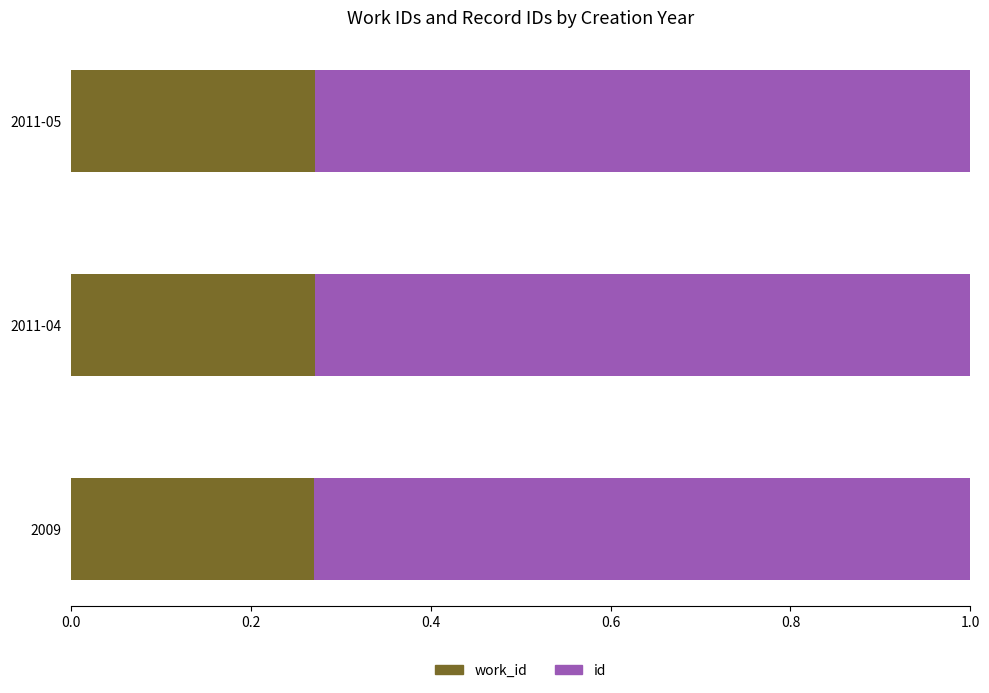

What is the total value across all series at 2011-04?

1.0